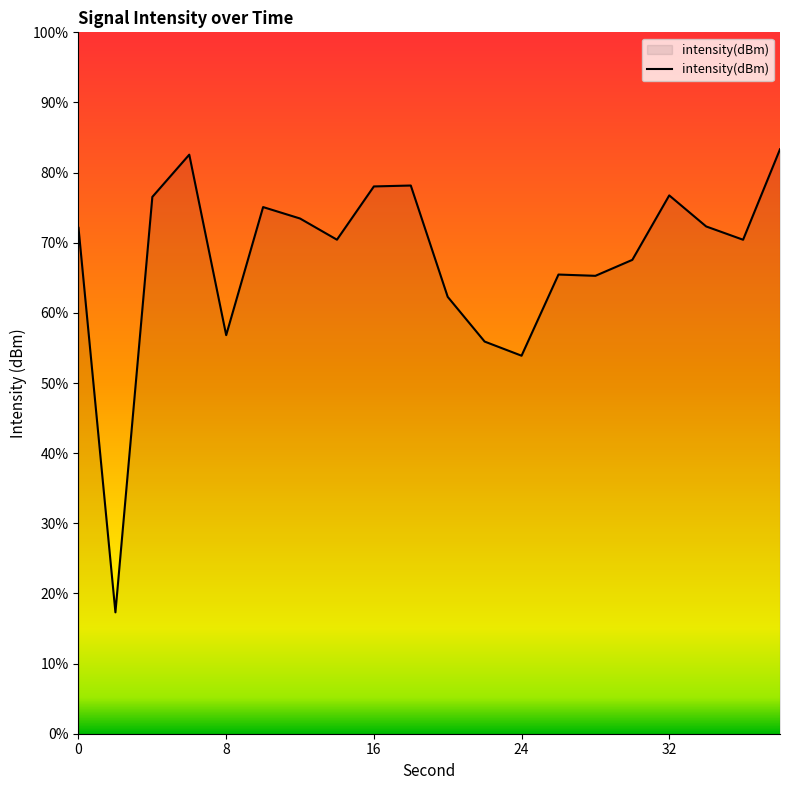

What is the sum of the values at 14 and 2?

-280.5